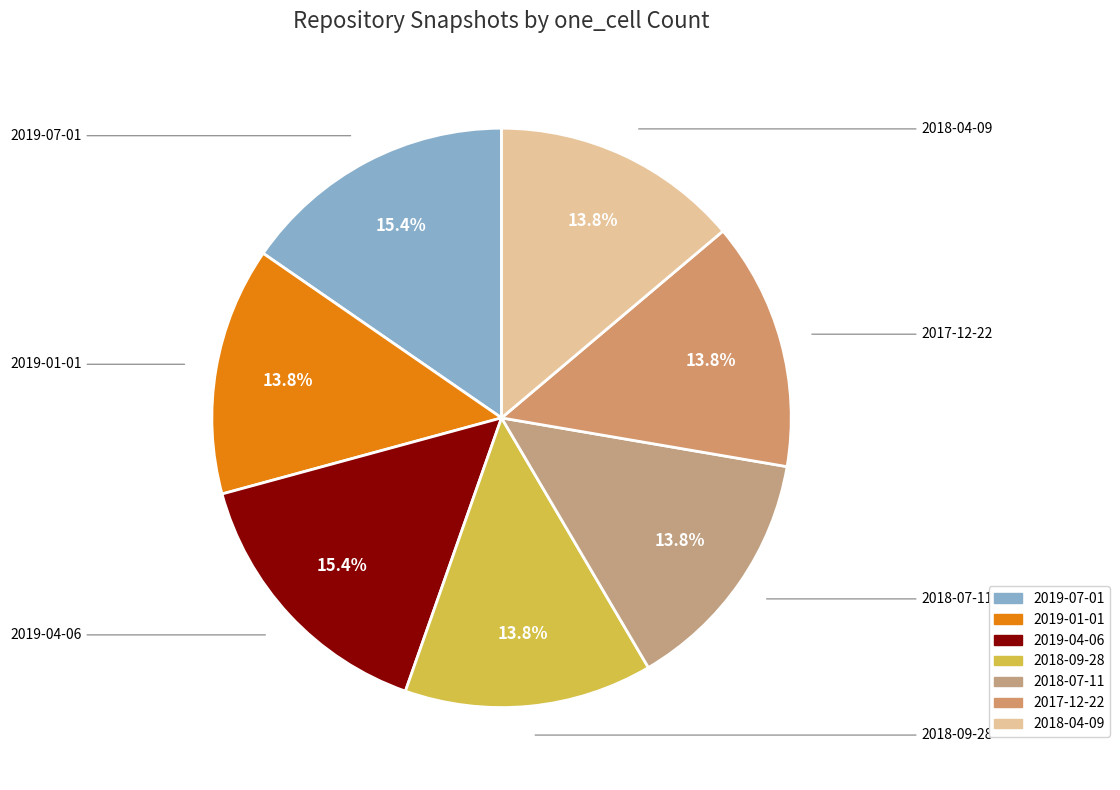

Is it true that 2019-01-01 is 24% of the pie?

False